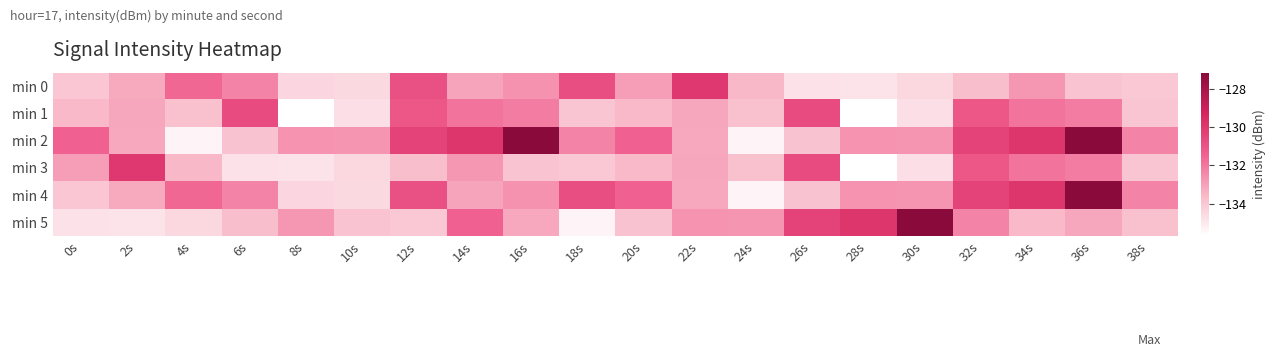

Reading left to right, extract all data points from this chart.

min 0: 0s=-134.0	2s=-133.2	4s=-131.6	6s=-132.3	8s=-134.5	10s=-134.6	12s=-130.9	14s=-133.1	16s=-132.6	18s=-130.8	20s=-133.0	22s=-130.0	24s=-133.6	26s=-134.8	28s=-134.8	30s=-134.5	32s=-133.7	34s=-132.8	36s=-133.9	38s=-134.1
min 1: 0s=-133.6	2s=-133.1	4s=-133.8	6s=-130.7	8s=-135.7	10s=-134.8	12s=-131.1	14s=-131.9	16s=-132.1	18s=-133.9	20s=-133.6	22s=-133.1	24s=-133.8	26s=-130.7	28s=-135.7	30s=-134.8	32s=-131.1	34s=-131.9	36s=-132.1	38s=-133.9
min 2: 0s=-131.4	2s=-133.2	4s=-135.4	6s=-133.9	8s=-132.7	10s=-132.7	12s=-130.4	14s=-130.0	16s=-127.2	18s=-132.3	20s=-131.4	22s=-133.2	24s=-135.4	26s=-133.9	28s=-132.7	30s=-132.7	32s=-130.4	34s=-130.0	36s=-127.2	38s=-132.3
min 3: 0s=-133.0	2s=-130.0	4s=-133.6	6s=-134.8	8s=-134.8	10s=-134.5	12s=-133.7	14s=-132.8	16s=-133.9	18s=-134.1	20s=-133.6	22s=-133.1	24s=-133.8	26s=-130.7	28s=-135.7	30s=-134.8	32s=-131.1	34s=-131.9	36s=-132.1	38s=-133.9
min 4: 0s=-134.0	2s=-133.2	4s=-131.6	6s=-132.3	8s=-134.5	10s=-134.6	12s=-130.9	14s=-133.1	16s=-132.6	18s=-130.8	20s=-131.4	22s=-133.2	24s=-135.4	26s=-133.9	28s=-132.7	30s=-132.7	32s=-130.4	34s=-130.0	36s=-127.2	38s=-132.3
min 5: 0s=-134.8	2s=-134.8	4s=-134.5	6s=-133.7	8s=-132.8	10s=-133.9	12s=-134.1	14s=-131.4	16s=-133.2	18s=-135.4	20s=-133.9	22s=-132.7	24s=-132.7	26s=-130.4	28s=-130.0	30s=-127.2	32s=-132.3	34s=-133.6	36s=-133.1	38s=-133.8